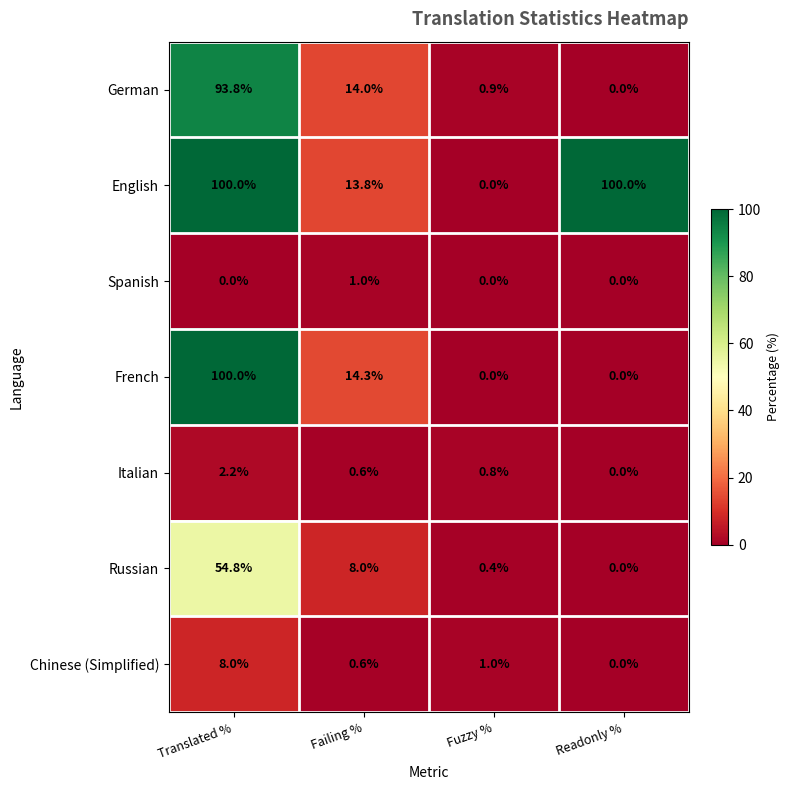

At which label does Italian reach its minimum?

Readonly %